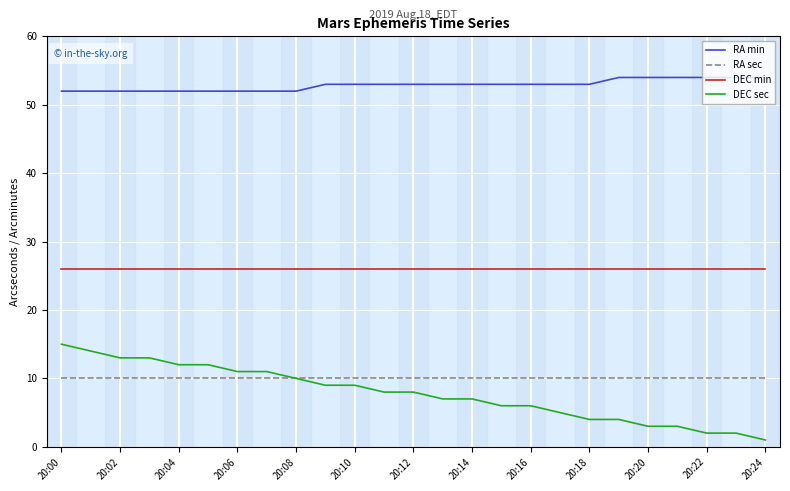

What is the greatest value displayed?

54